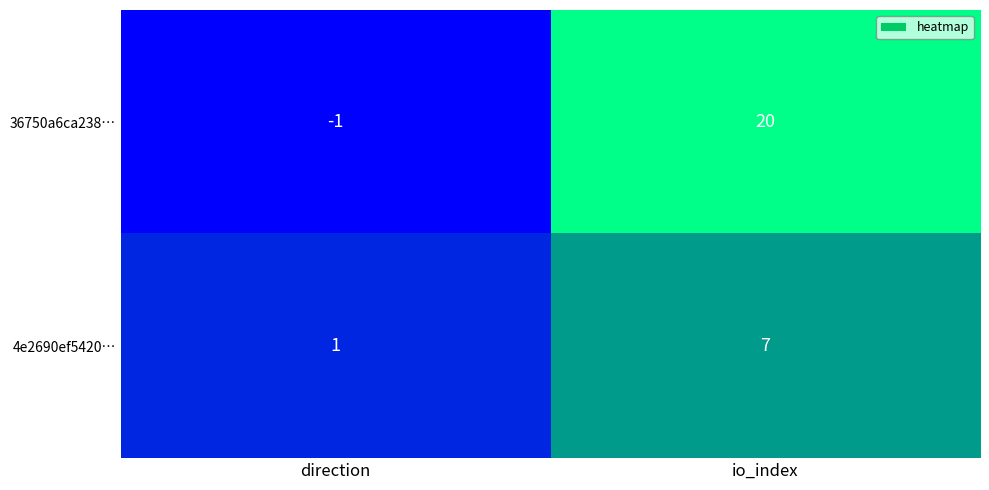

Reading left to right, extract all data points from this chart.

36750a6ca238…: -1	20
4e2690ef5420…: 1	7